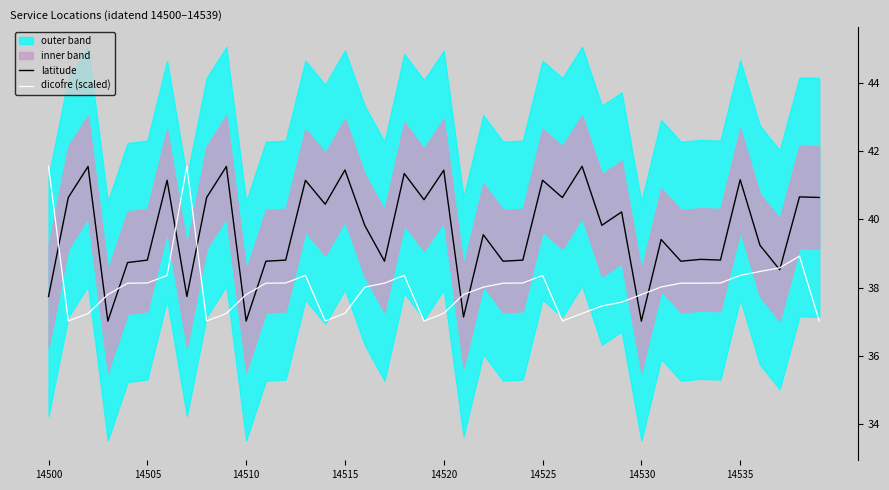

Which series has the largest range (max minus min)?

latitude